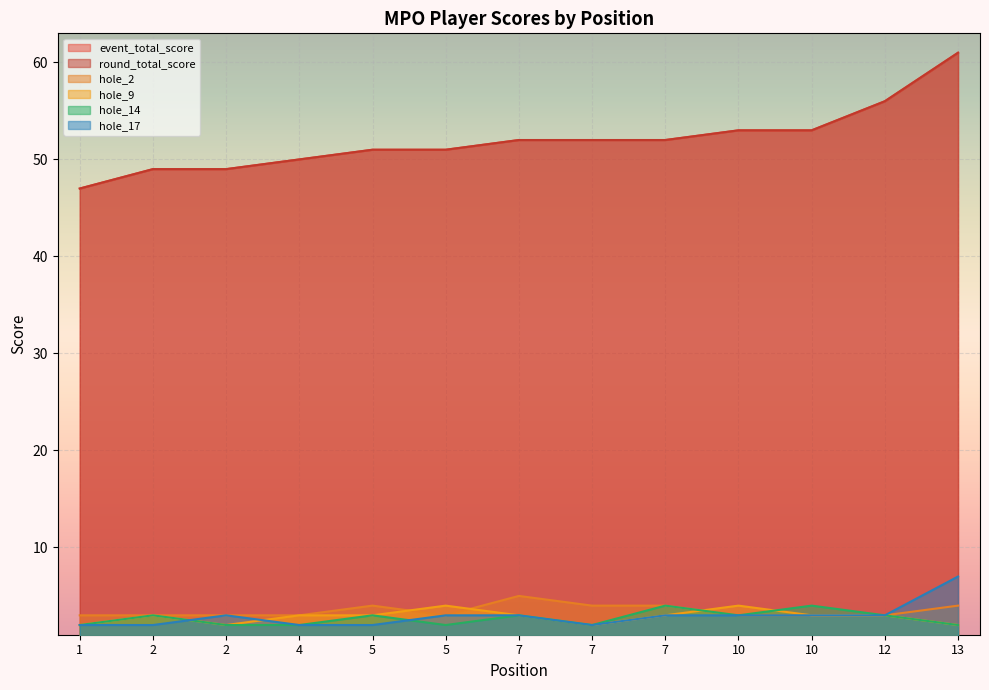

Reading right to left, what are all the values shown in this chart?

event_total_score: 61	56	53	53	52	52	52	51	51	50	49	49	47
round_total_score: 61	56	53	53	52	52	52	51	51	50	49	49	47
hole_2: 4	3	3	3	4	4	5	3	4	3	3	3	3
hole_9: 2	3	3	4	3	2	3	4	3	3	2	3	2
hole_14: 2	3	4	3	4	2	3	2	3	2	2	3	2
hole_17: 7	3	3	3	3	2	3	3	2	2	3	2	2